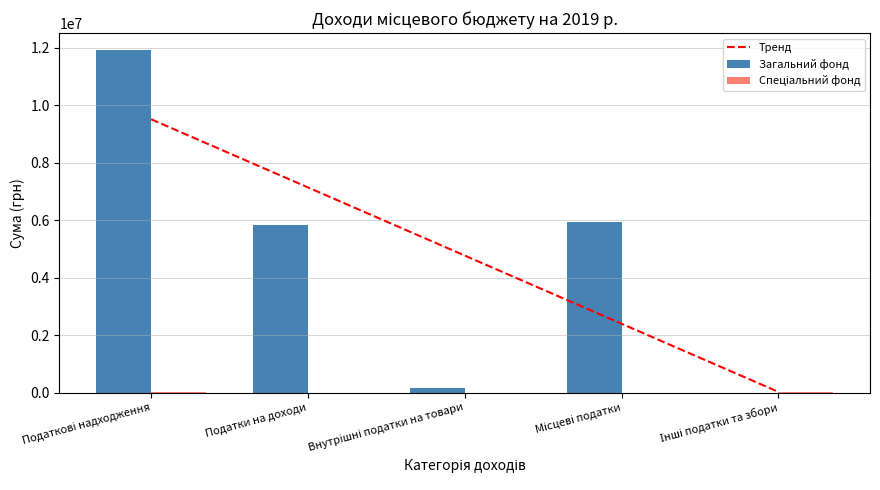

How many values in Загальний фонд are above zero?

4